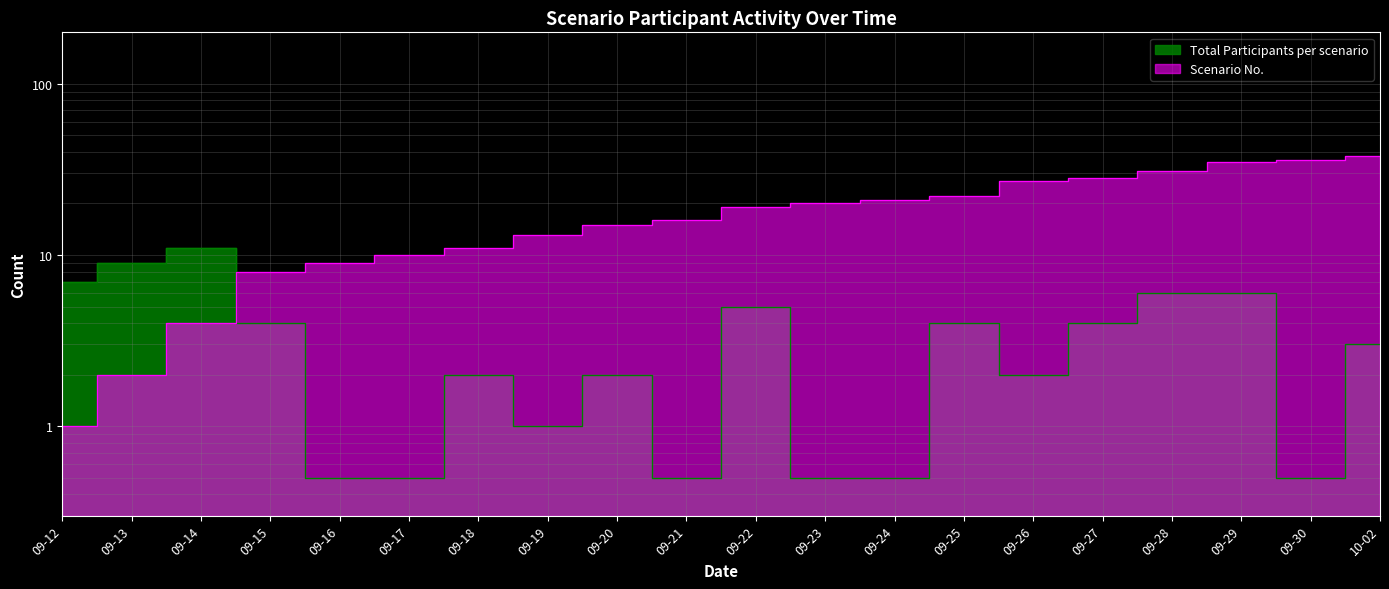

What is the difference between the highest and lowest values at 09-19?

12.0